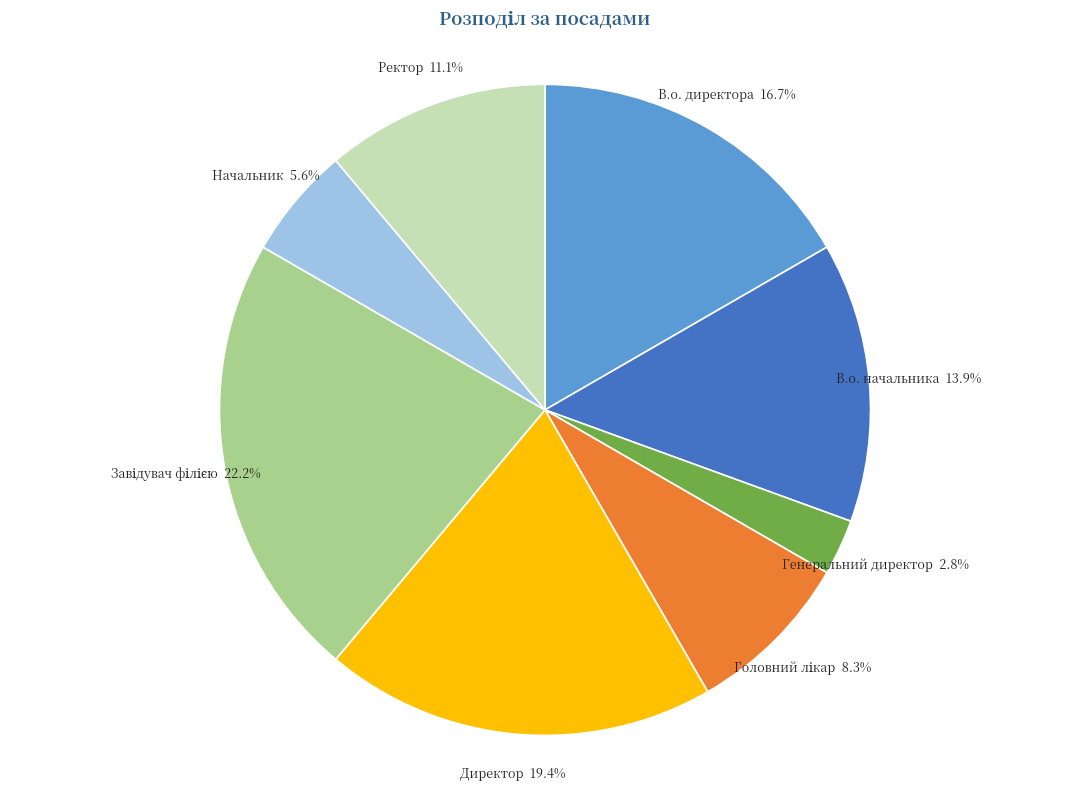

True or false: Генеральний директор accounts for 3% of the total.

True